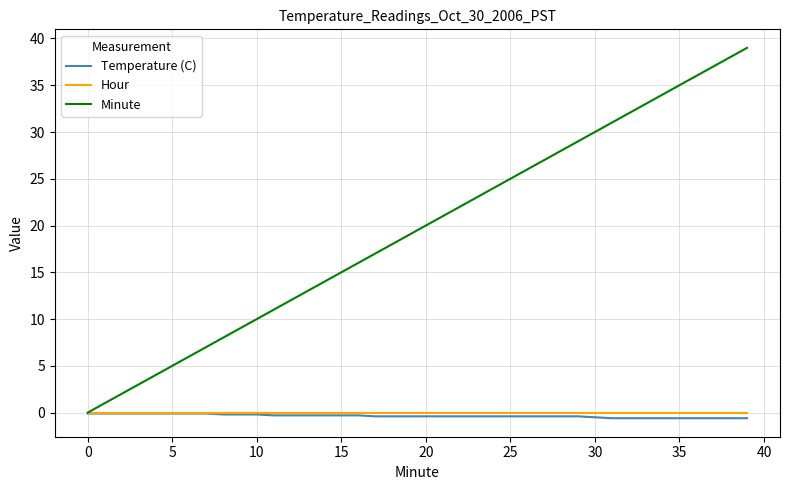

Which series has the largest range (max minus min)?

Minute